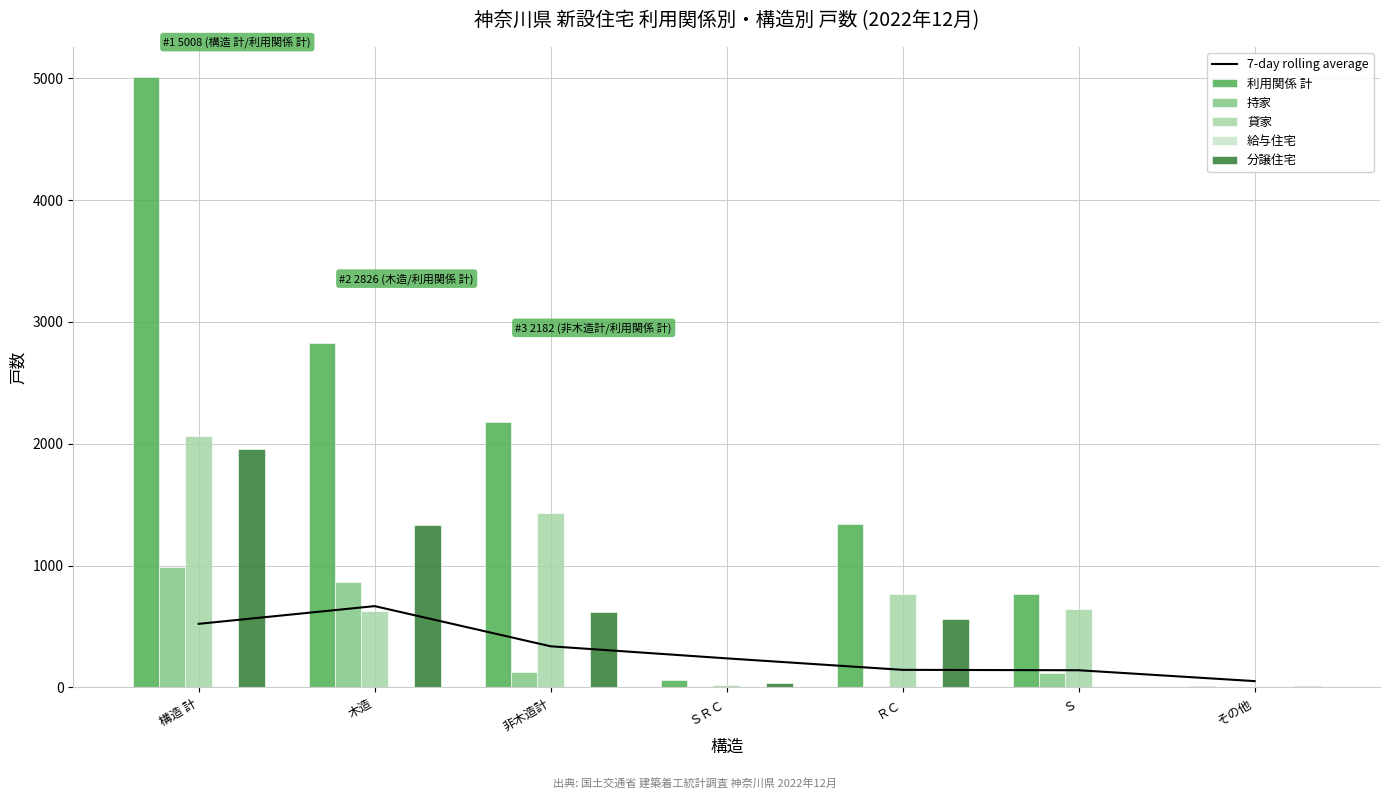

Rank the series by their maximum value, from highest to lowest.

利用関係 計, 貸家, 分譲住宅, 持家, 7-day rolling average, 給与住宅